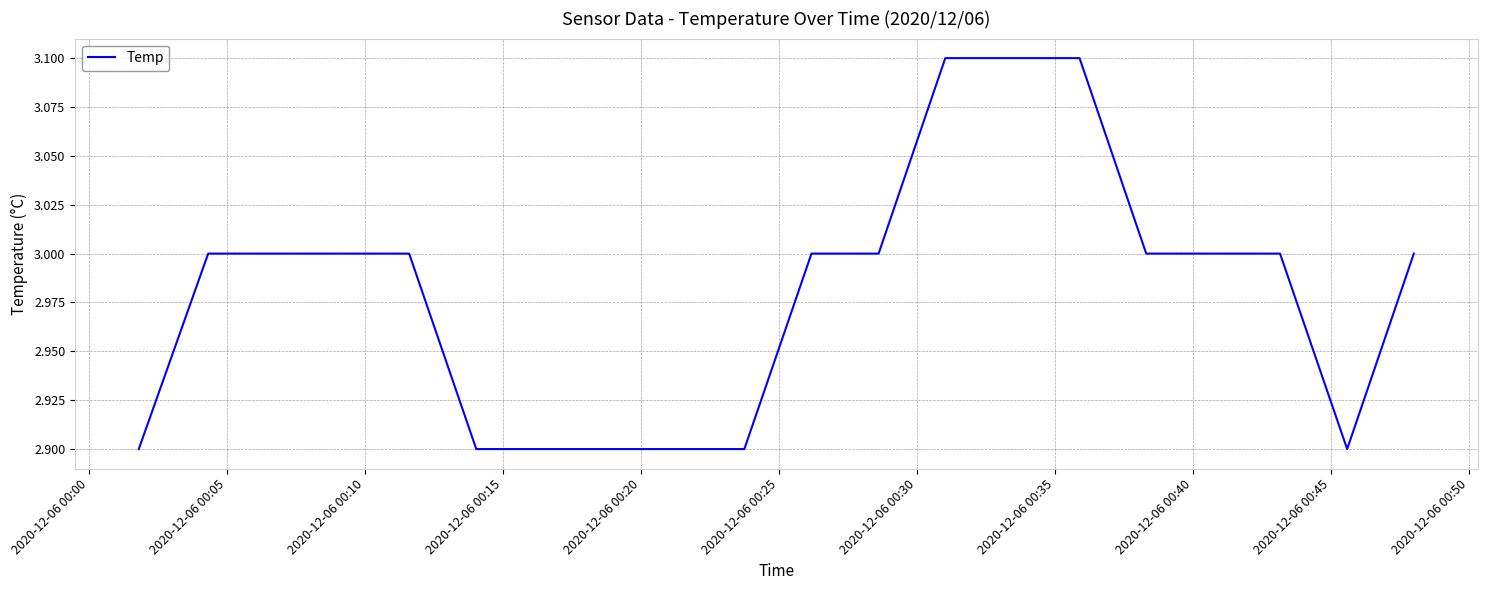

What is the smallest value displayed?

2.9